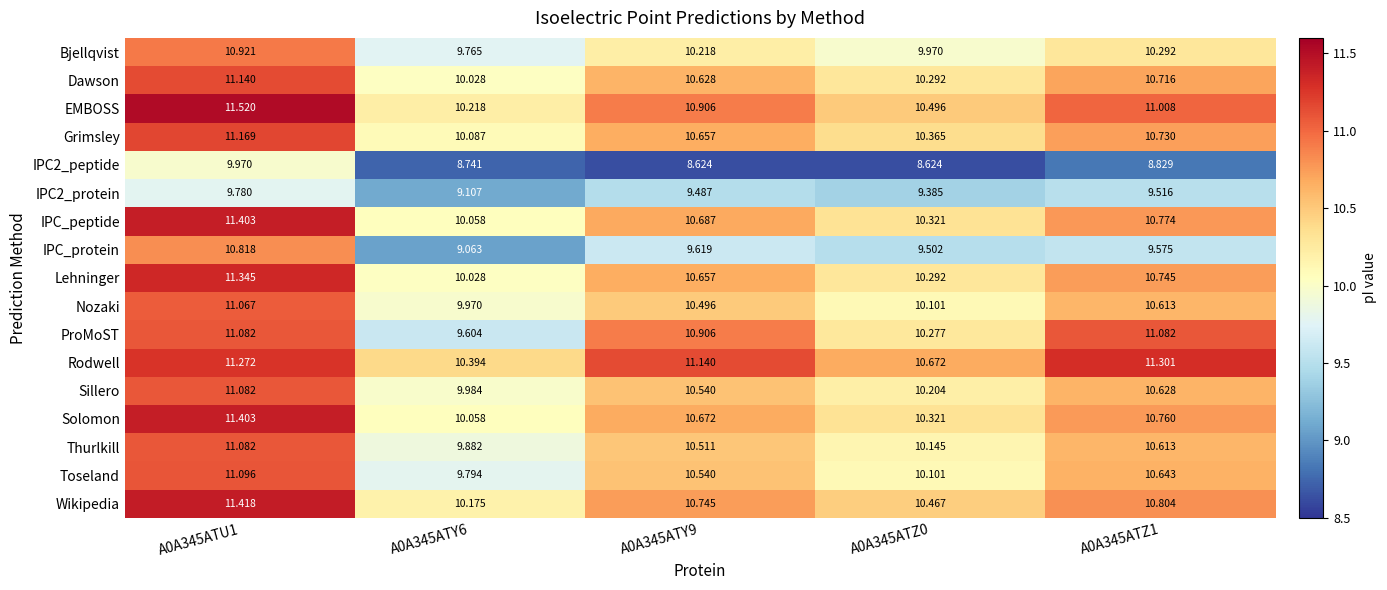

At which category does the chart reach its peak across all series?

A0A345ATU1